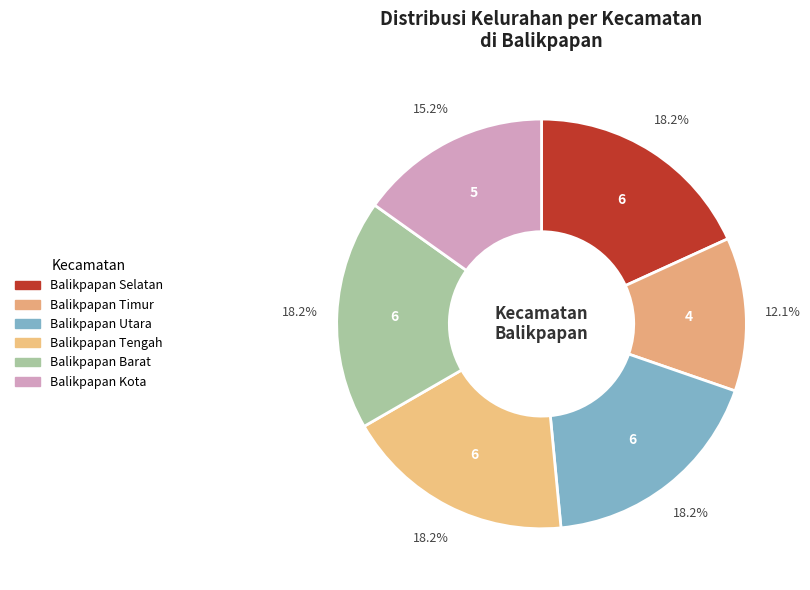

Count the number of slices in the pie.

6